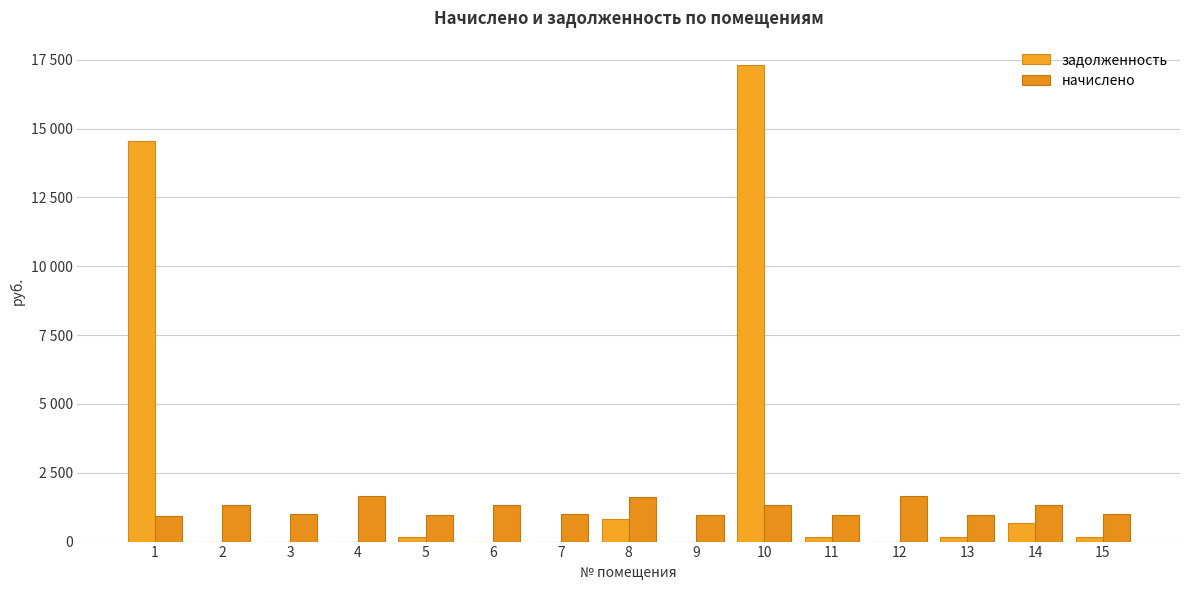

At how many categories does at least one series exceed 15249?

1